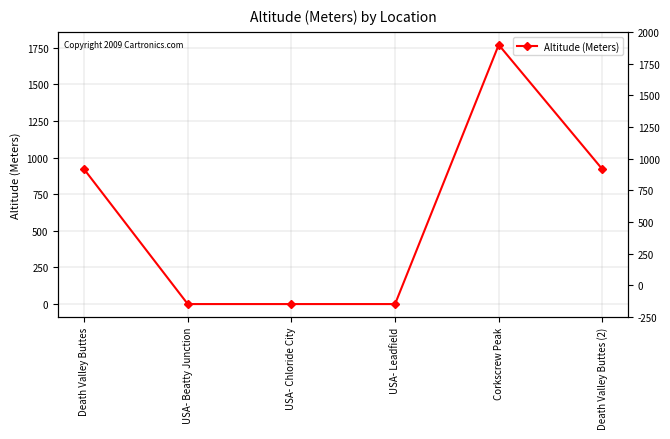

At which category does the data reach its first local peak?

Corkscrew Peak